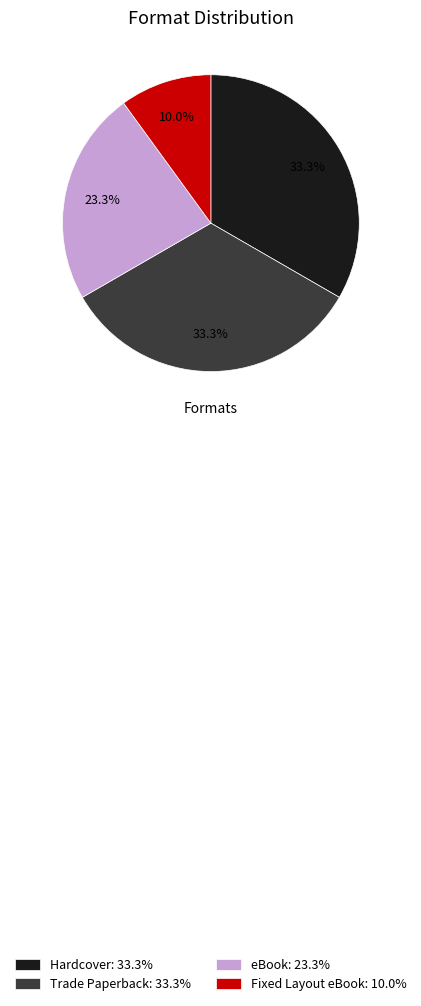

To the nearest percent, what is the difference between the Fixed Layout eBook and Trade Paperback slice percentages?

23%